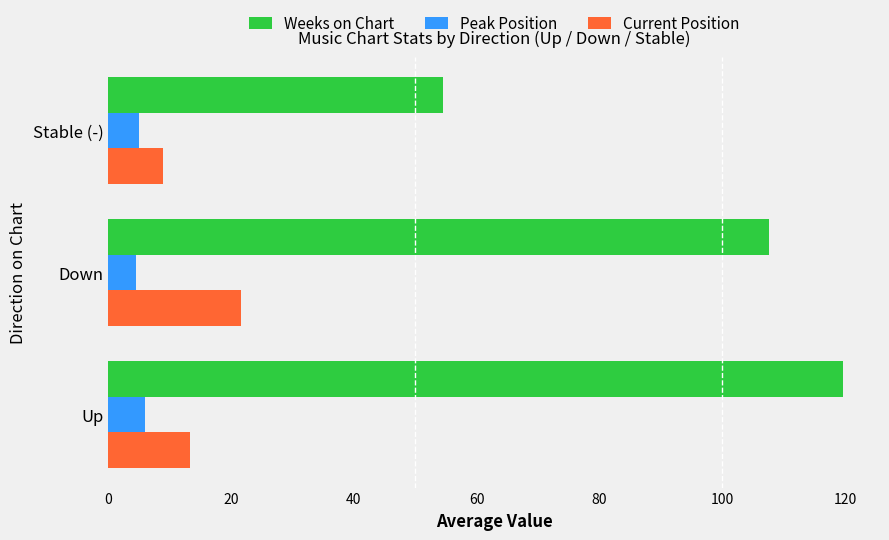

Which series has the widest spread of values?

Weeks on Chart